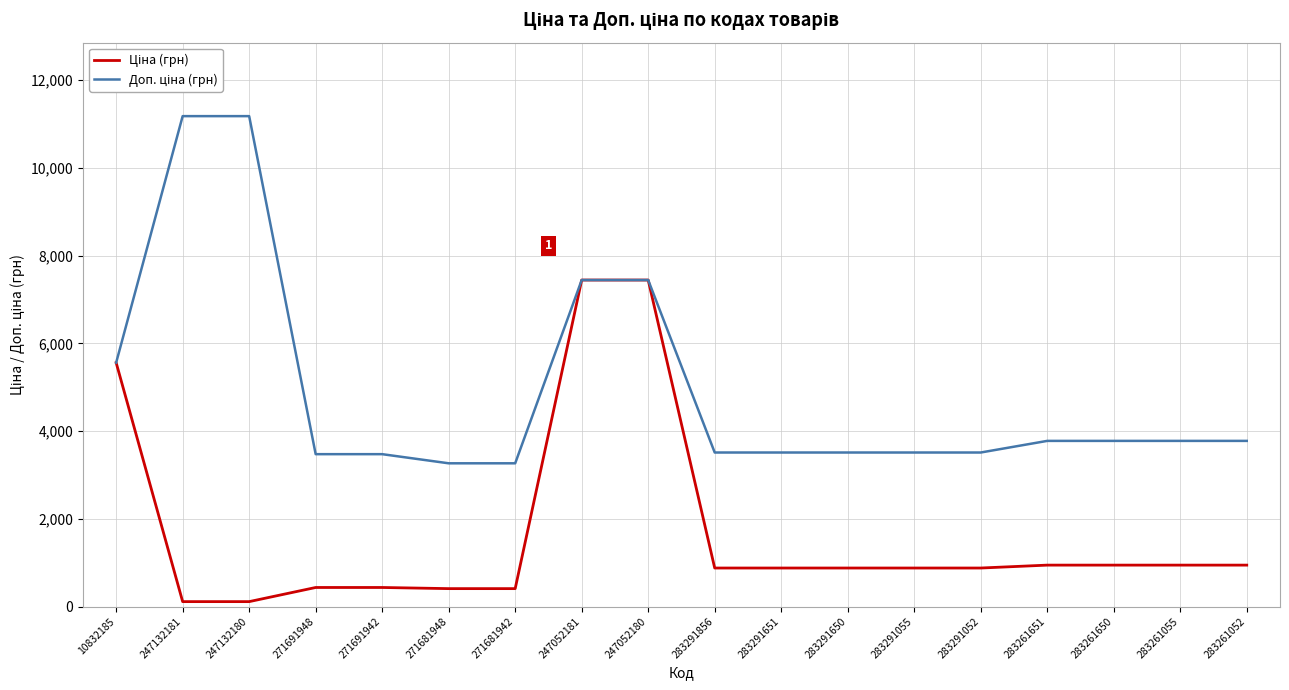

What is the spread (max minus min) of values at 283291650?

2633.9